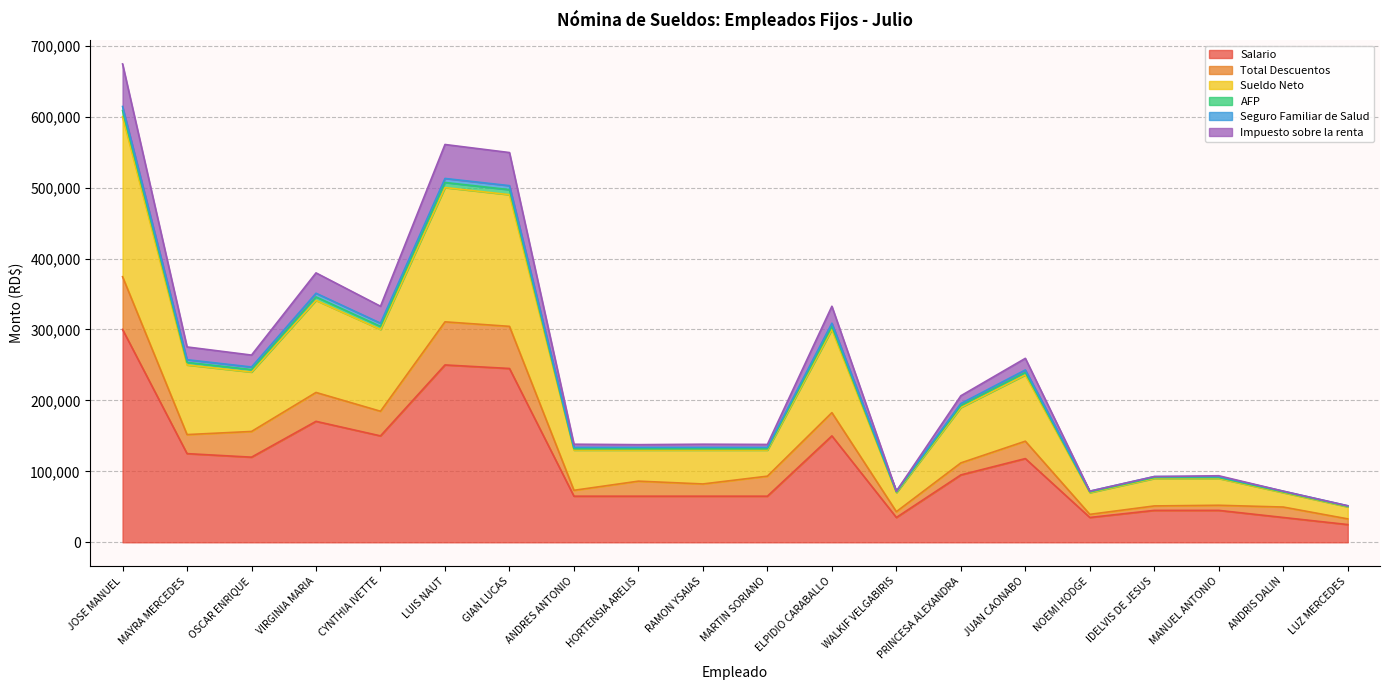

At which label does Impuesto sobre la renta reach its minimum?

LUZ MERCEDES